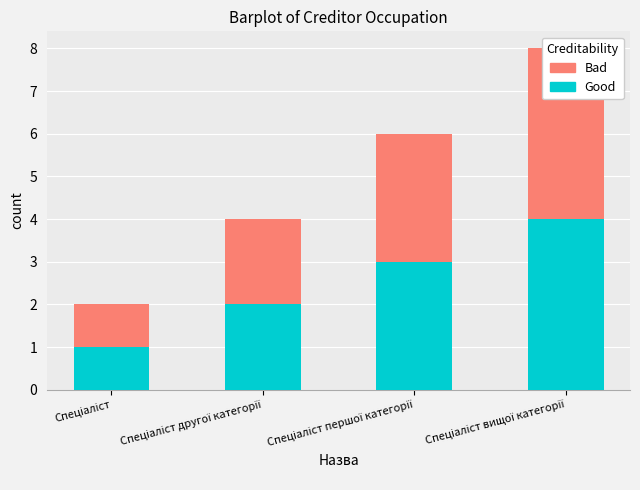

Is it true that Bad equals 3 at Спеціаліст першої категорії?

True